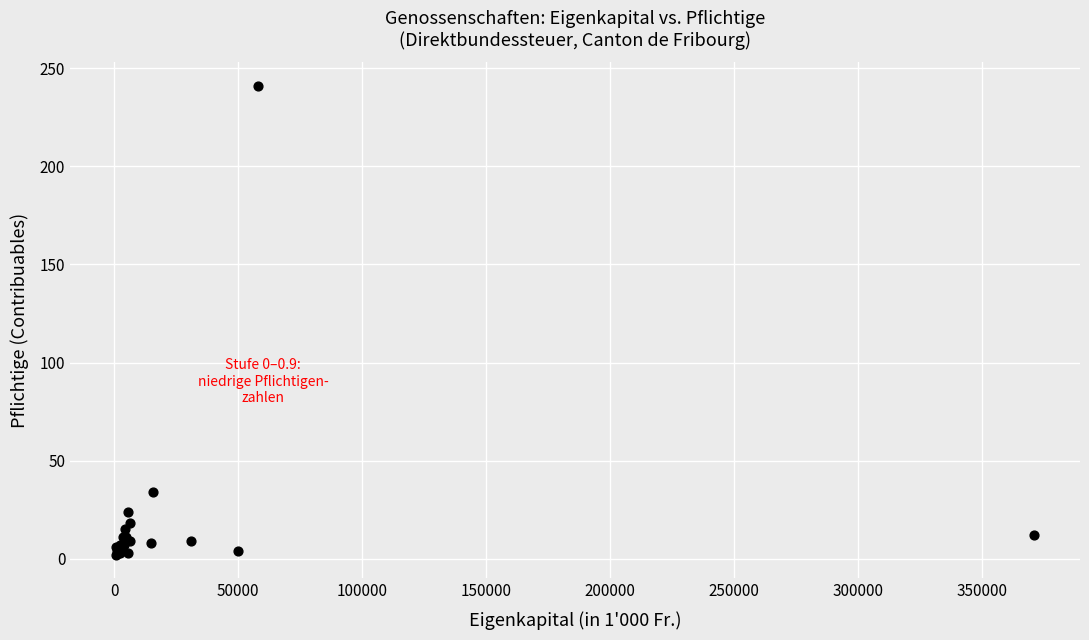

What Y value in the scatter plot is closest to 121?

34